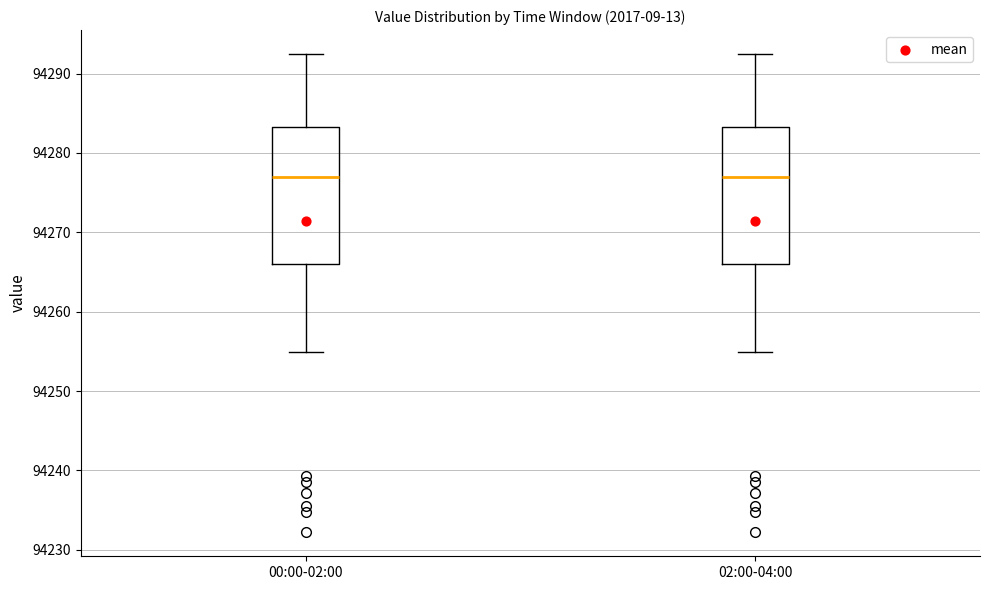

Where does the upper whisker of the box for 02:00-04:00 end on the y-axis? The values are not printed on the chart, so give them approximately, as read against the axis.

94292